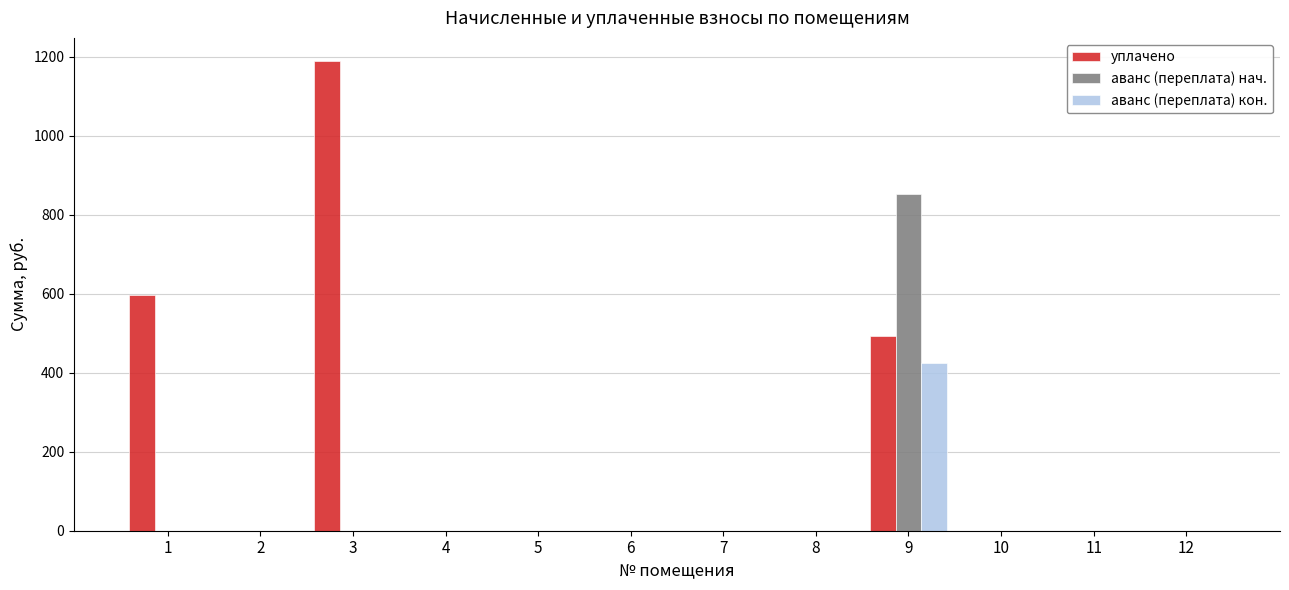

At which category is the sum across all series the highest?

9